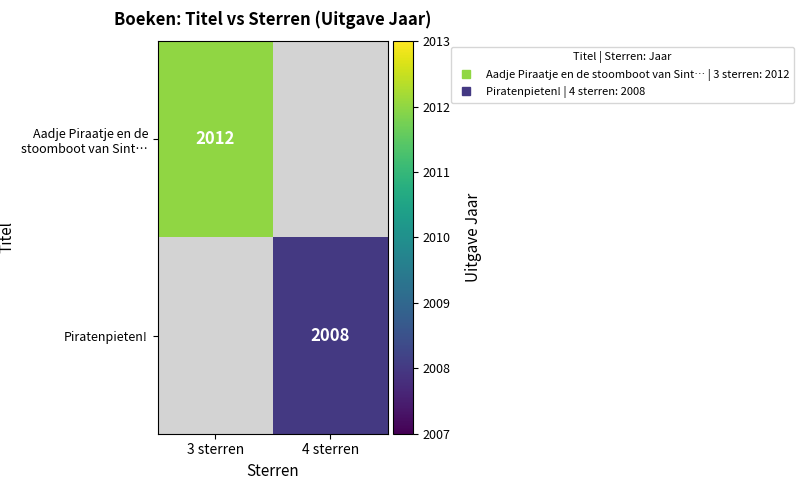

Is the value of Piratenpieten! at 3 sterren greater than the value of Aadje Piraatje en de stoomboot van Sint… at 4 sterren?

No